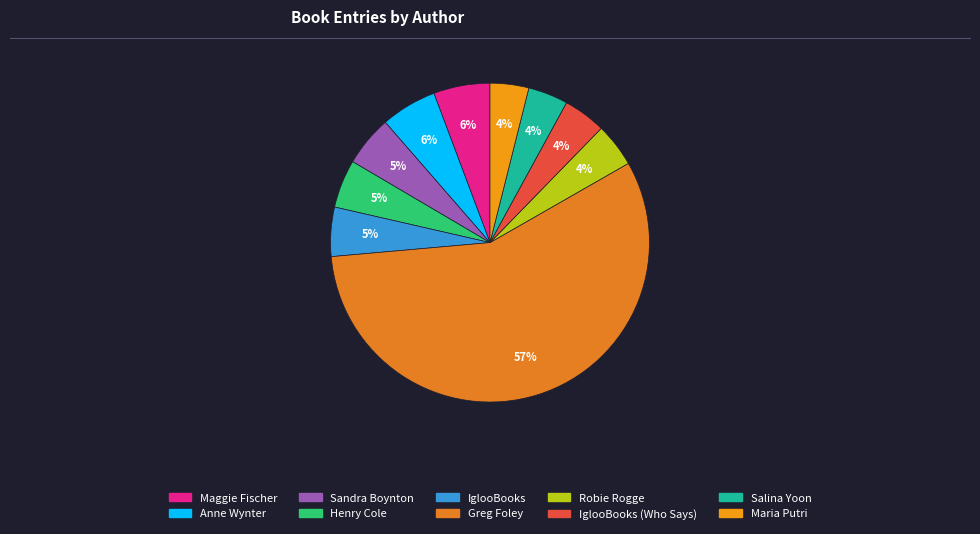

How many segments does this pie chart have?

10